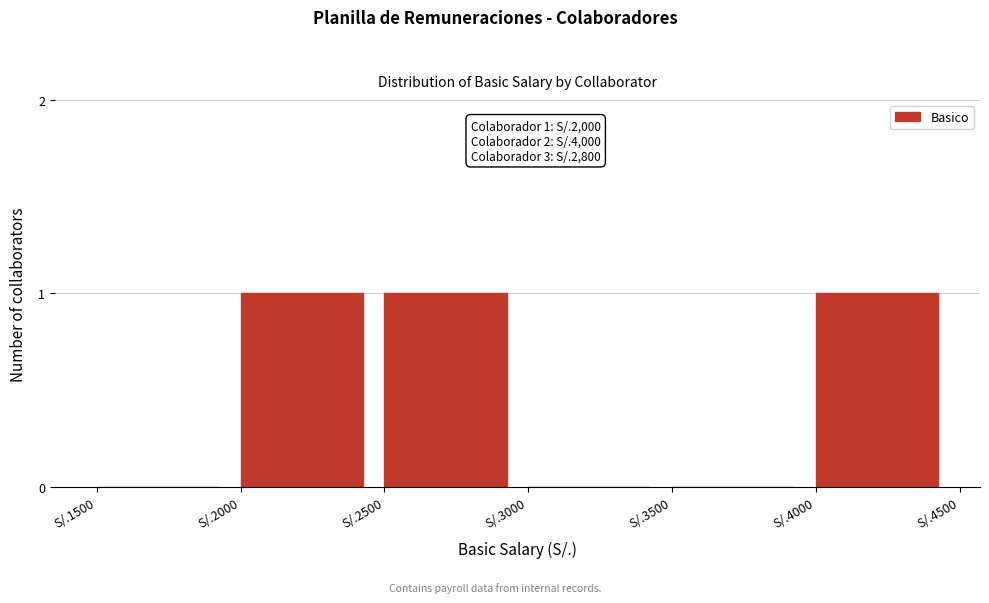

Reading right to left, transcribe all the data shown in this chart.

S/.4000=1	S/.3500=0	S/.3000=0	S/.2500=1	S/.2000=1	S/.1500=0